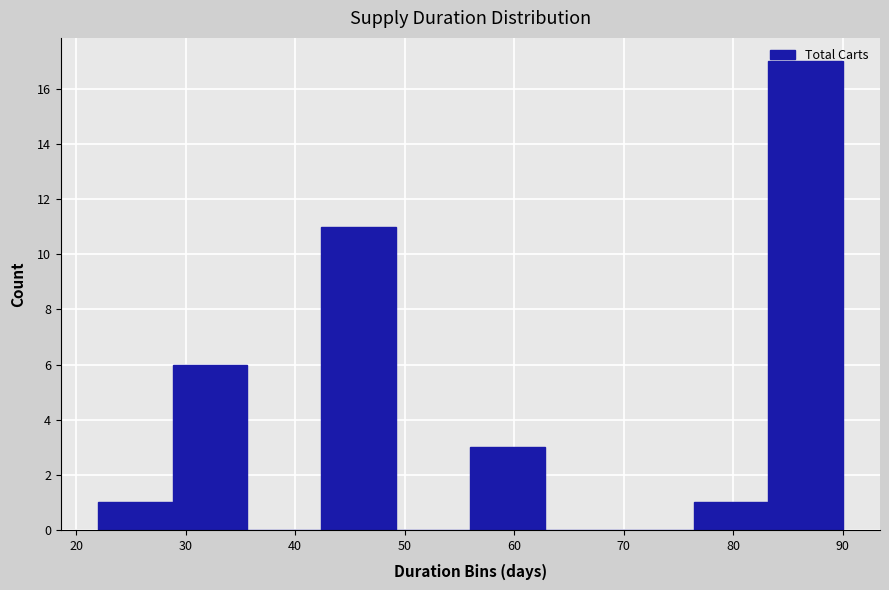

Reading left to right, list every bar in this chart as the range it spans on the x-axis followed by its height. Neither the bar edges nor the heights are printed on the chart, so give them approximately, as read against the axes.

22.0 to 28.8: 1
28.8 to 35.6: 6
35.6 to 42.4: 0
42.4 to 49.2: 11
49.2 to 56.0: 0
56.0 to 62.8: 3
62.8 to 69.6: 0
69.6 to 76.4: 0
76.4 to 83.2: 1
83.2 to 90.0: 17